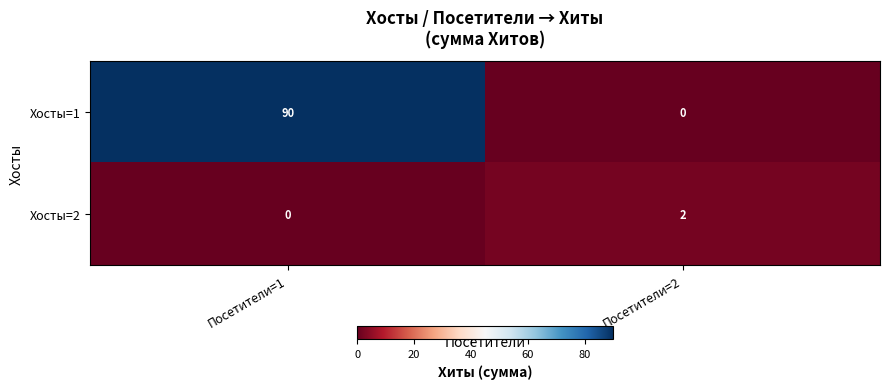

Where is Хосты=2 nearest to the value 1?

Посетители=1